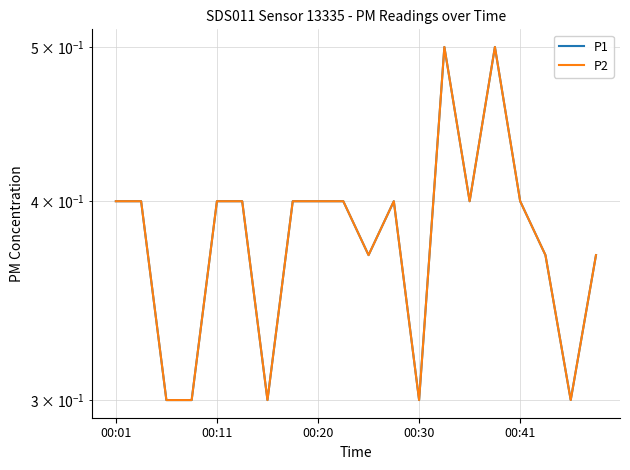

True or false: P2 and P1 cross at least once.

False